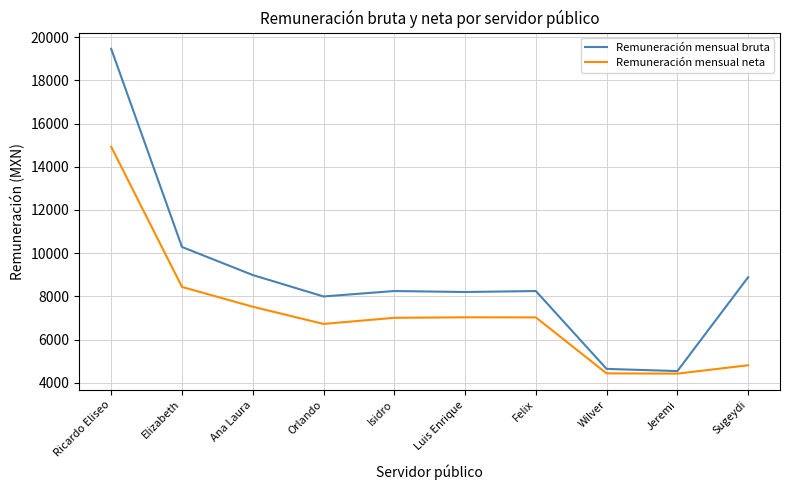

At which label does Remuneración mensual neta reach its peak?

Ricardo Eliseo